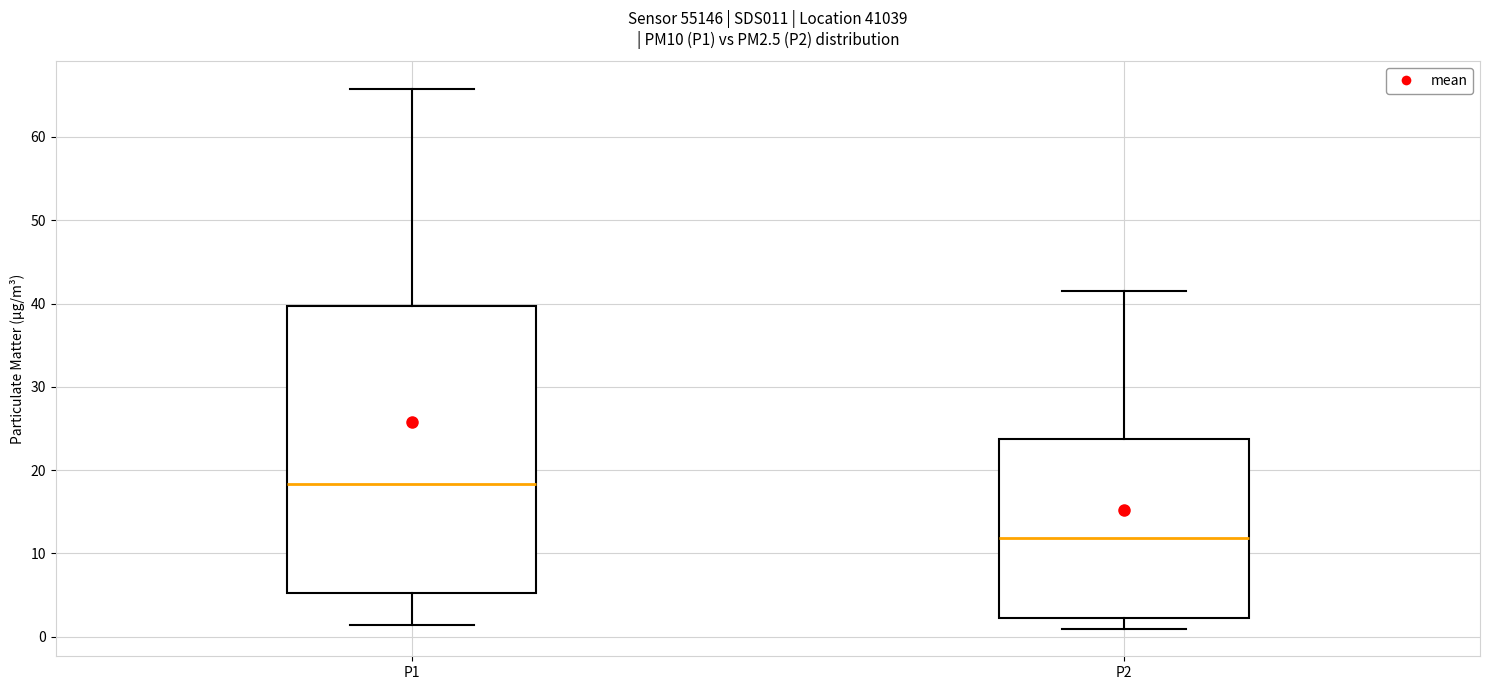

Which box's median line is the lowest?

P2